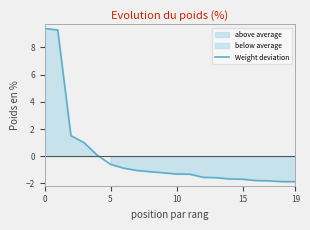

True or false: the data shows -0.7 at 13.

False